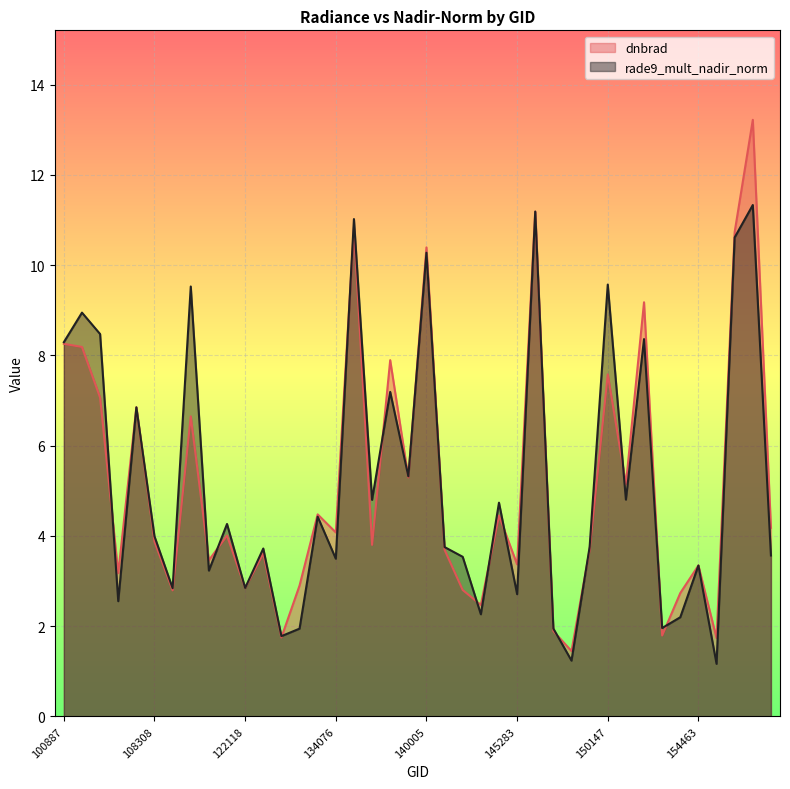

At which label does rade9_mult_nadir_norm reach its peak?

155424